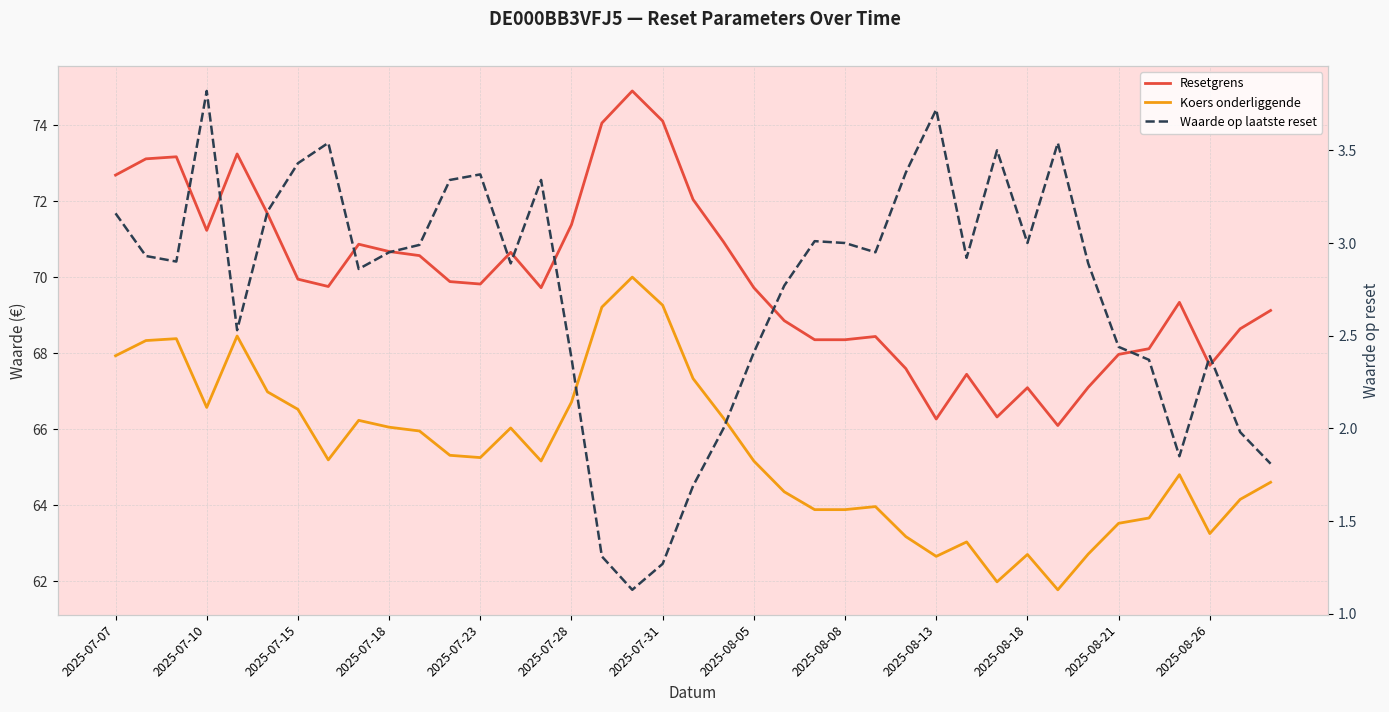

Which series has the largest range (max minus min)?

Resetgrens